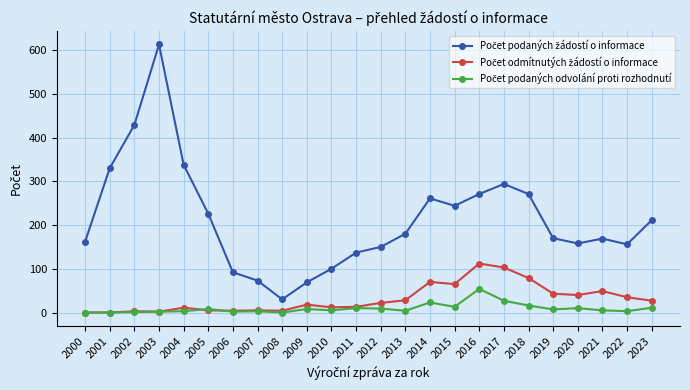

How many distinct data groups are displayed?

3